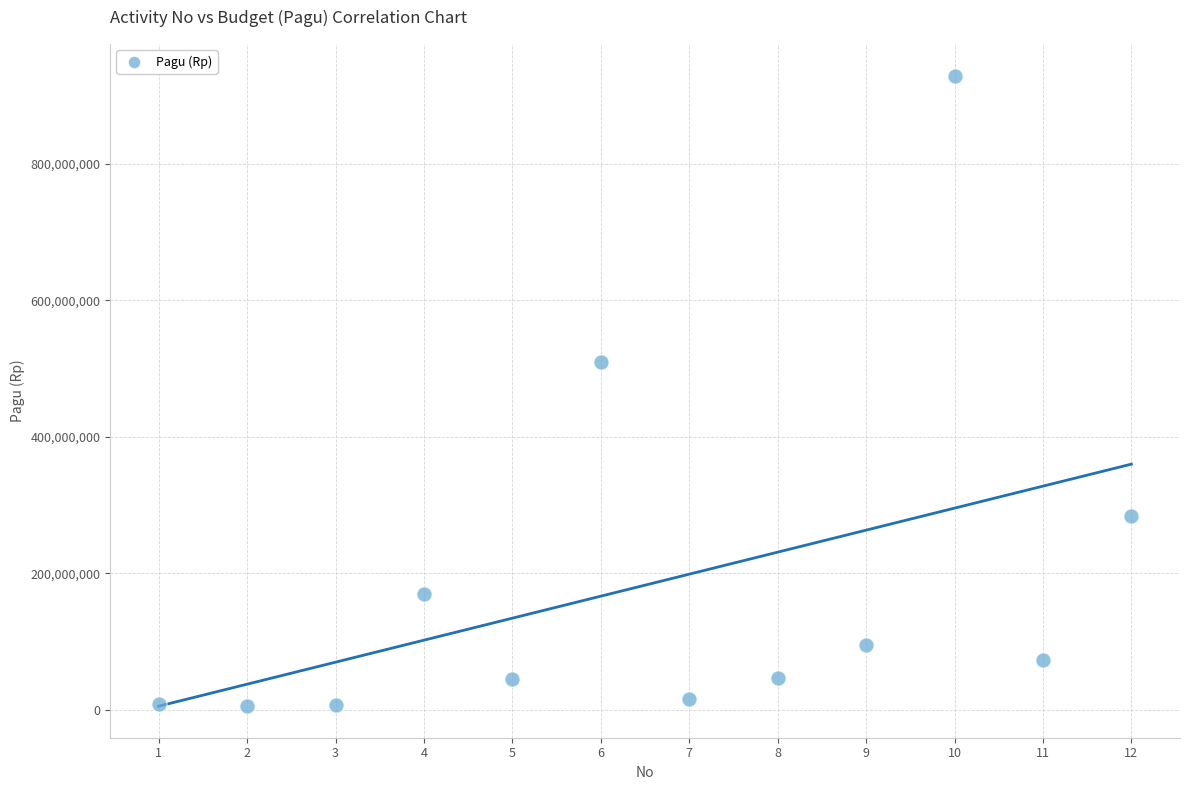

What is the range of X values (max minus min)?

11